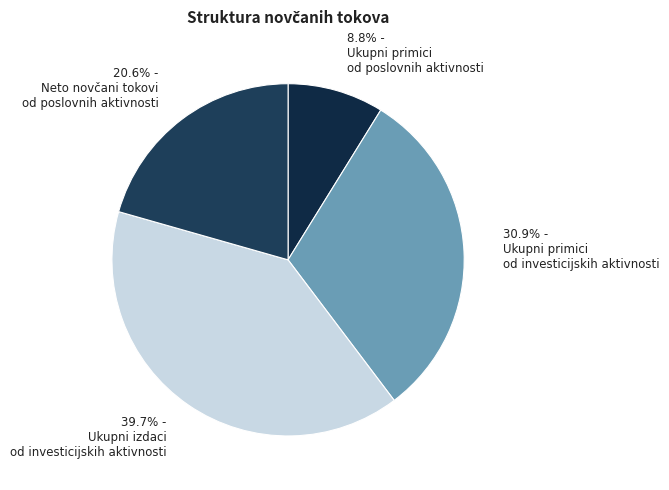

How many slices are in this pie chart?

4